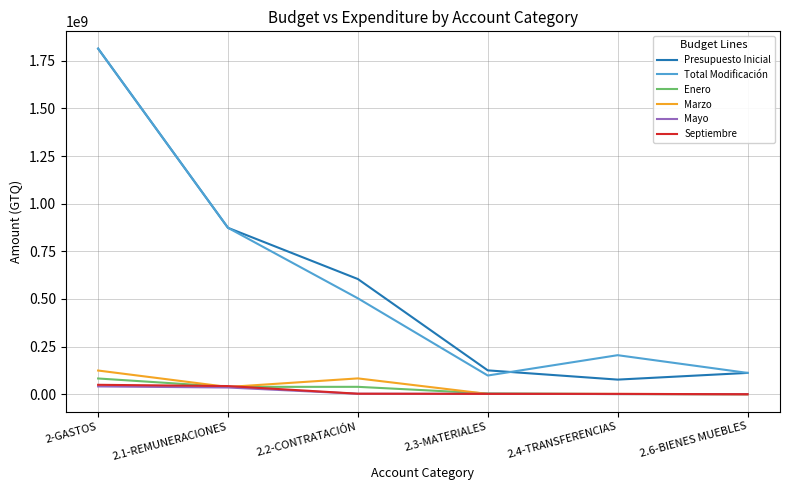

Where does the Total Modificación series first go above 503502000?

2-GASTOS